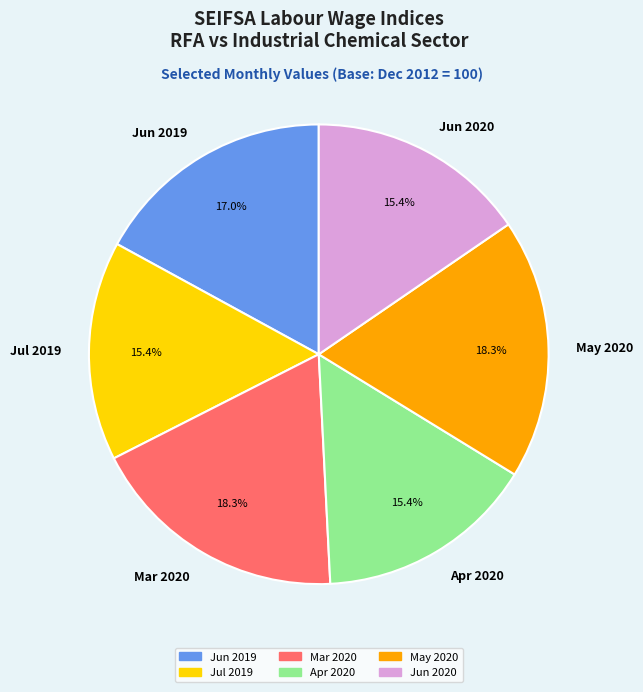

Is it true that Mar 2020 is 9% of the pie?

False